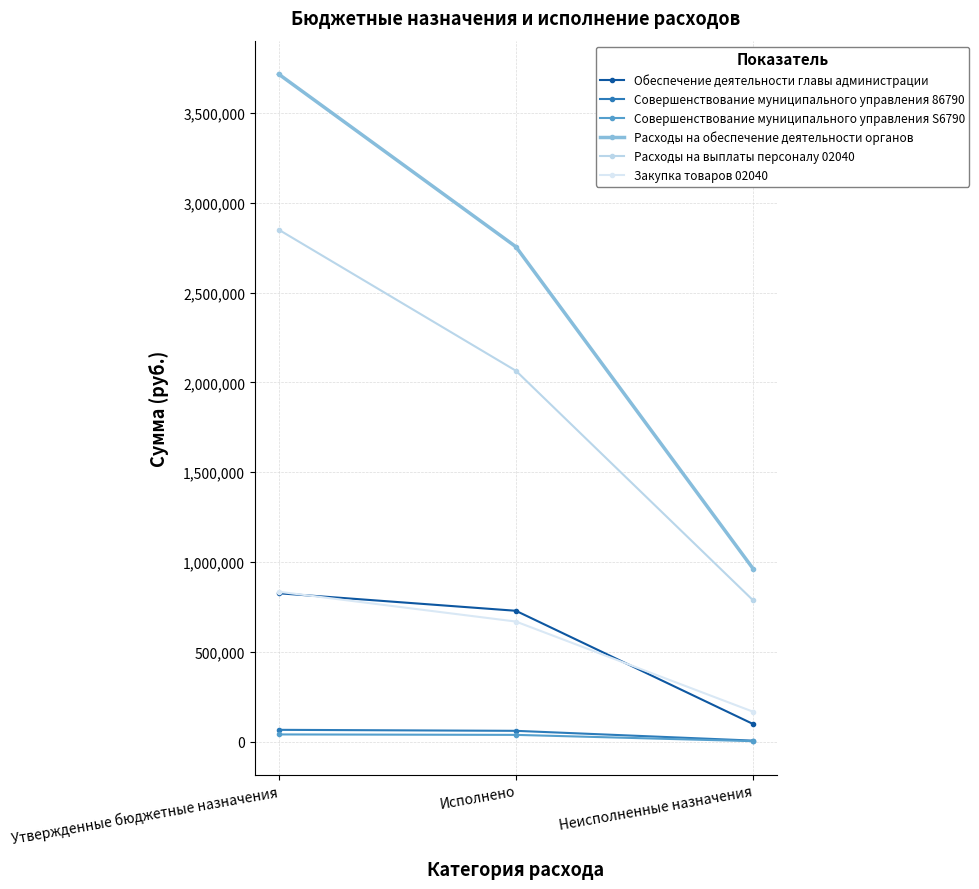

What is the spread (max minus min) of values at Исполнено?

2717604.6